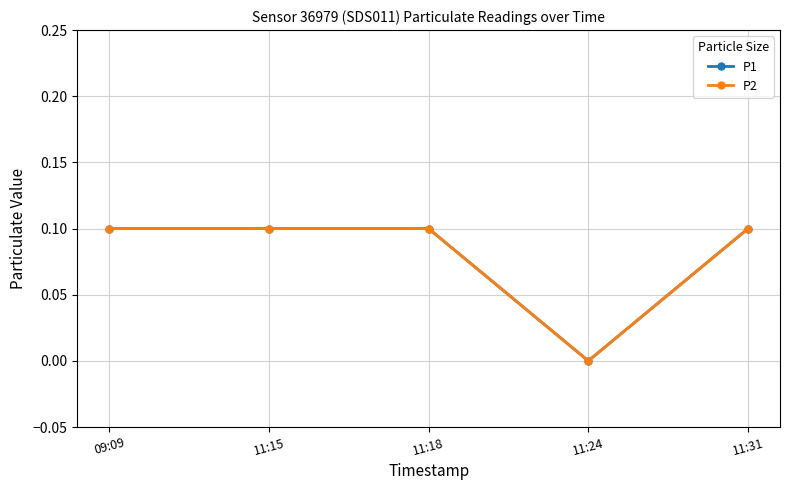

What is the difference between the maximum and minimum values in the P2 series?

0.1